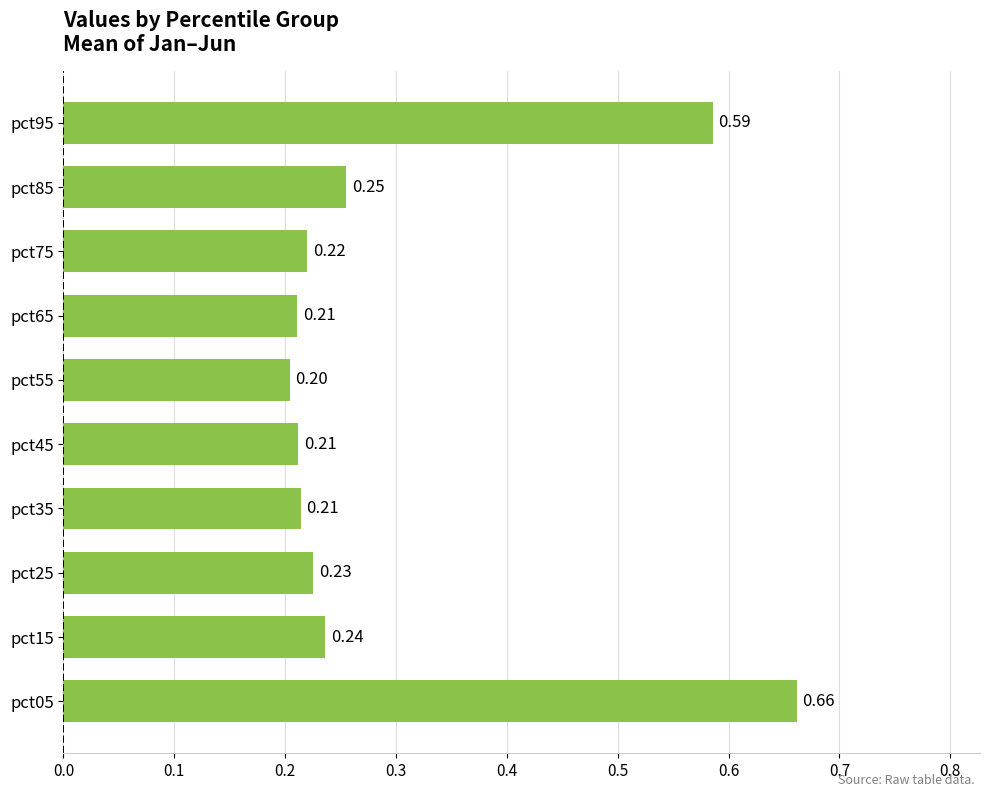

At which category does the chart reach its minimum across all series?

pct55